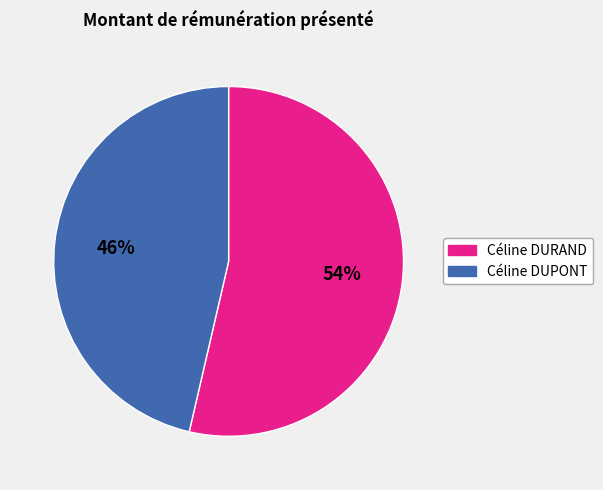

True or false: Céline DUPONT accounts for 59% of the total.

False